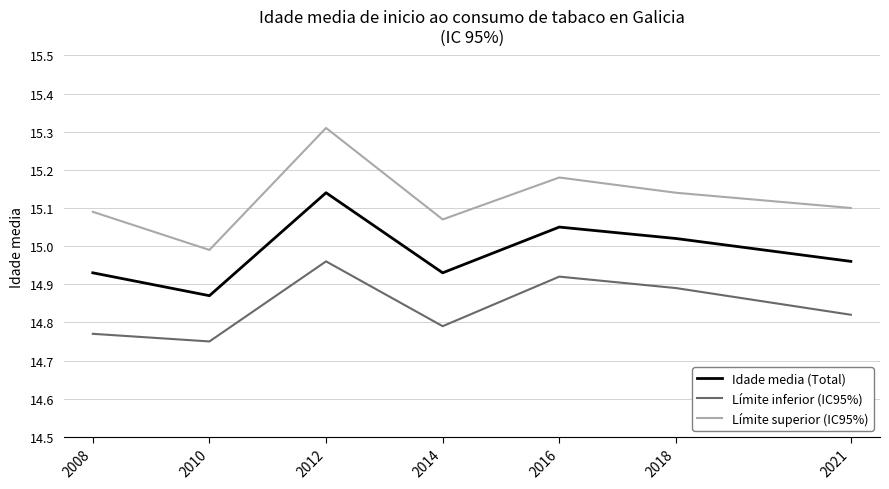

How many series are shown in this chart?

3